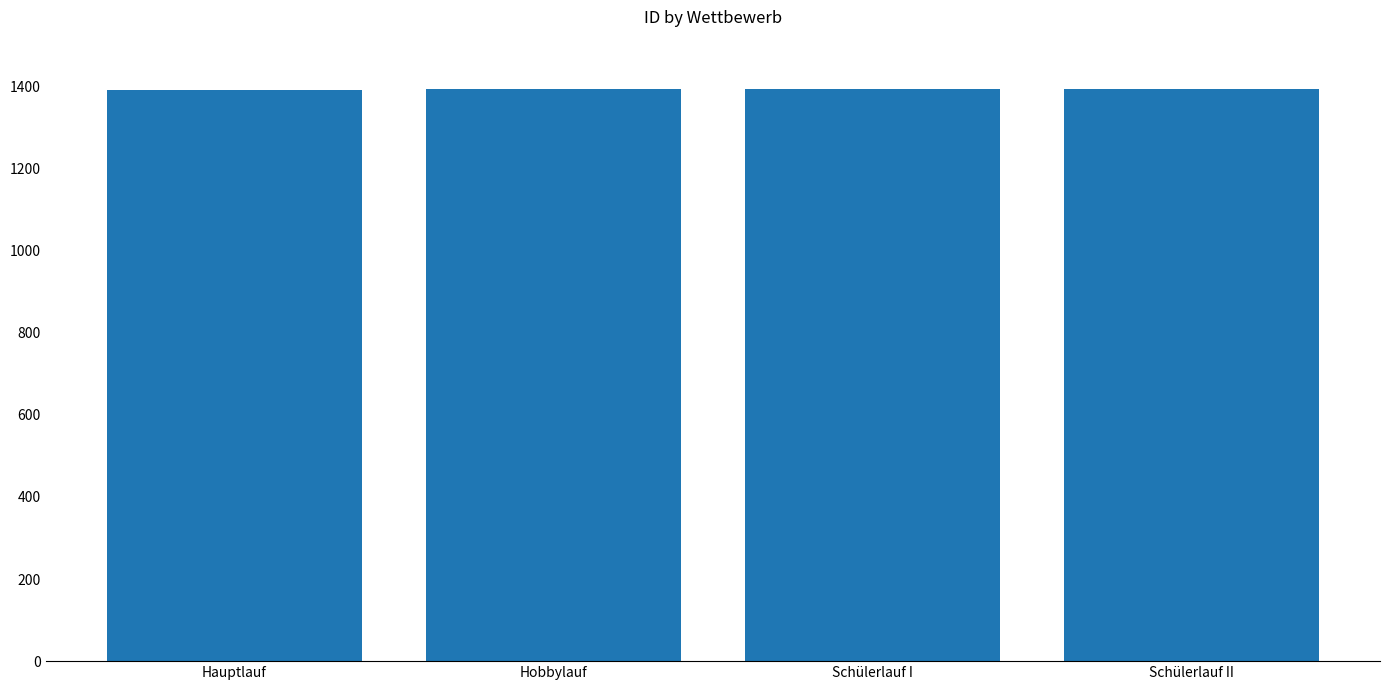

How many values are between 1393 and 1395?

3